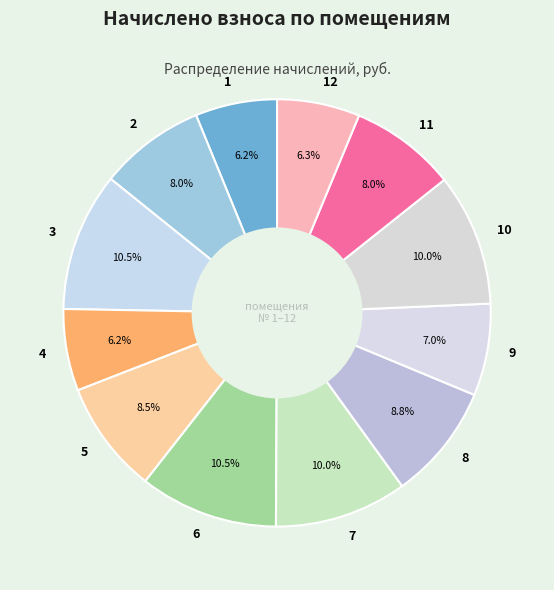

To the nearest percent, what portion does 7 represent?

10%